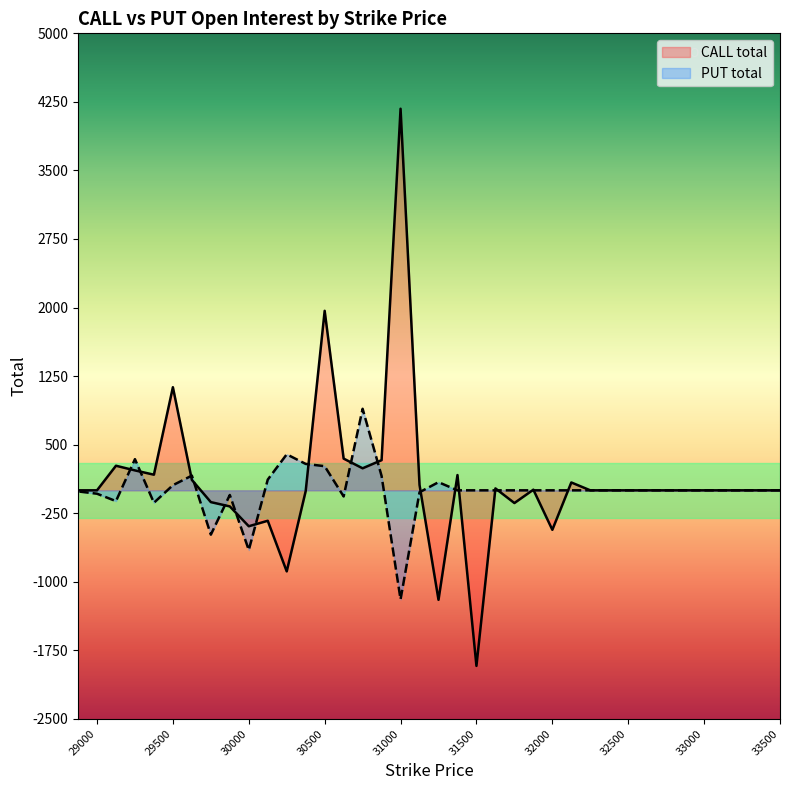

Reading left to right, what are all the values shown in this chart?

CALL total: 33500=0	33375=0	33250=0	33125=0	33000=0	32875=0	32750=0	32625=0	32500=0	32375=0	32250=0	32125=86	32000=-432	31875=7	31750=-139	31625=21	31500=-1921	31375=167	31250=-1198	31125=59	31000=4175	30875=330	30750=241	30625=347	30500=1964	30375=-8	30250=-887	30125=-333	30000=-393	29875=-176	29750=-129	29625=114	29500=1128	29375=171	29250=218	29125=269	29000=0	28875=0
PUT total: 33500=0	33375=0	33250=0	33125=0	33000=0	32875=0	32750=0	32625=0	32500=0	32375=0	32250=0	32125=0	32000=0	31875=0	31750=0	31625=0	31500=0	31375=0	31250=89	31125=-21	31000=-1193	30875=157	30750=892	30625=-67	30500=264	30375=289	30250=394	30125=117	30000=-653	29875=-51	29750=-485	29625=161	29500=56	29375=-136	29250=341	29125=-118	29000=-37	28875=-12